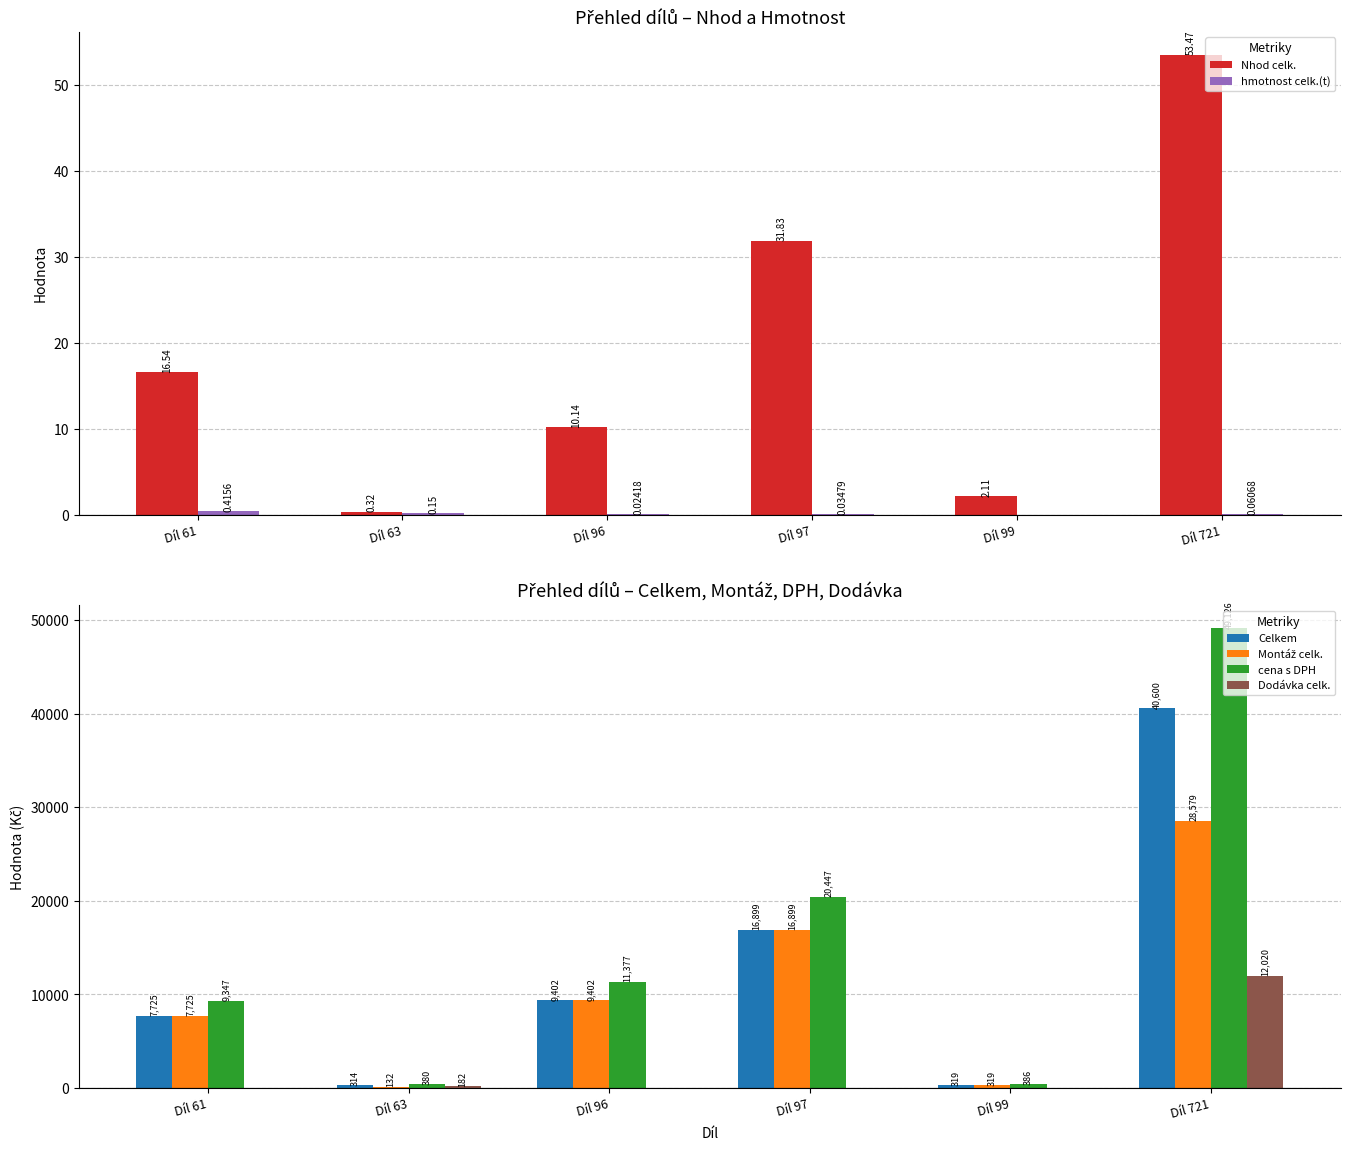

What is the highest value of the hmotnost celk.(t) series?

0.4